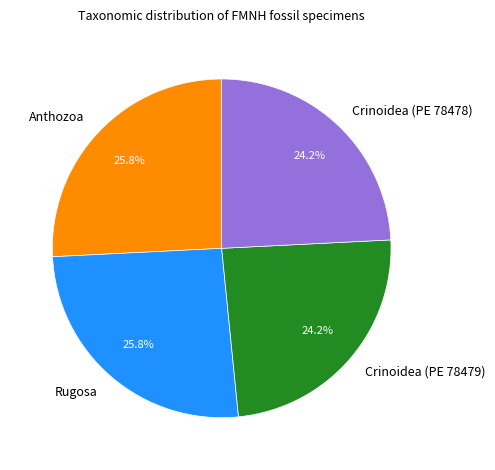

Is it true that Crinoidea (PE 78478) is 24% of the pie?

True